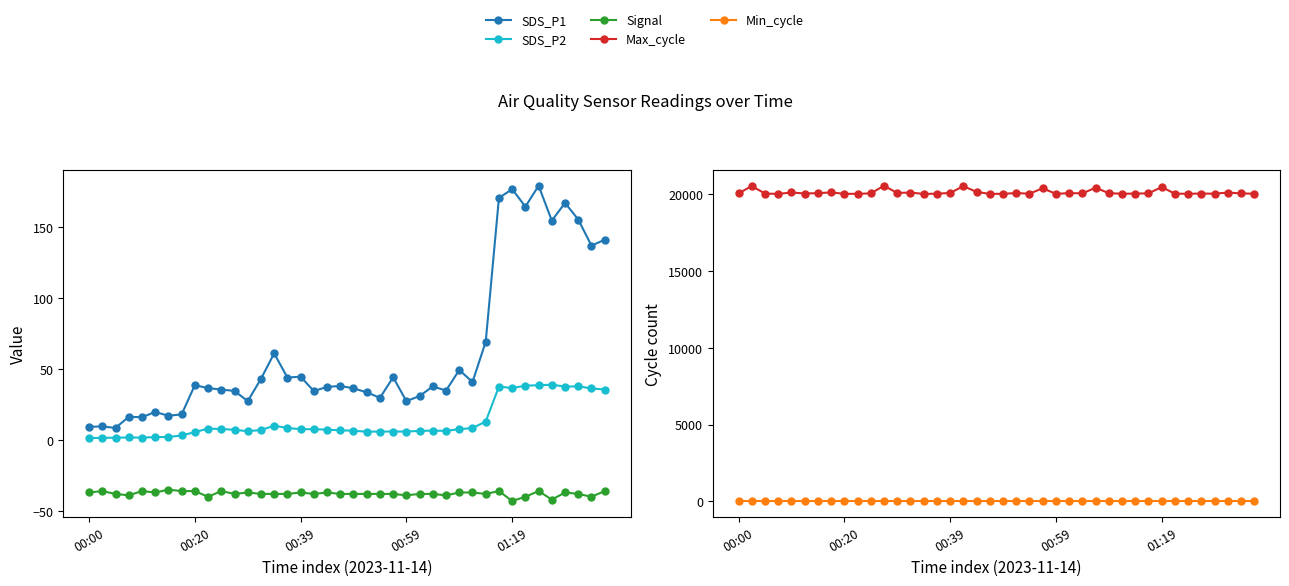

True or false: Signal has a value of -38.0 at 26.

True